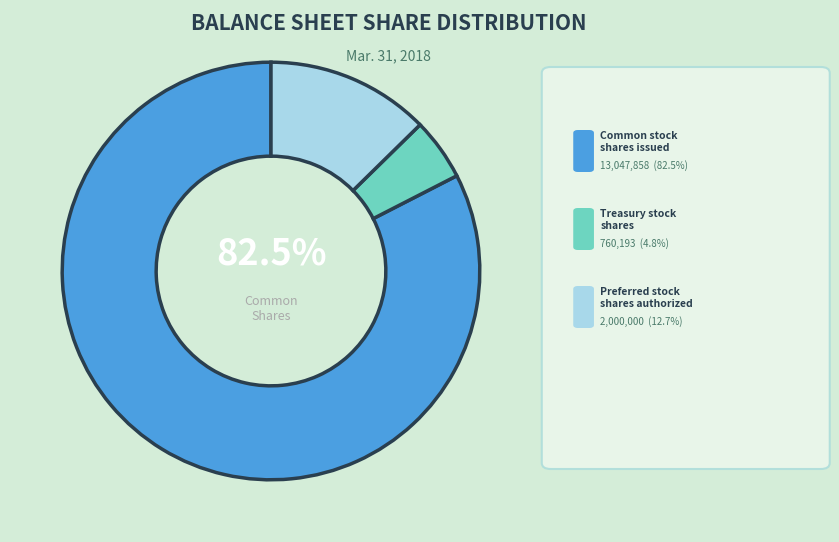

How many segments does this pie chart have?

3